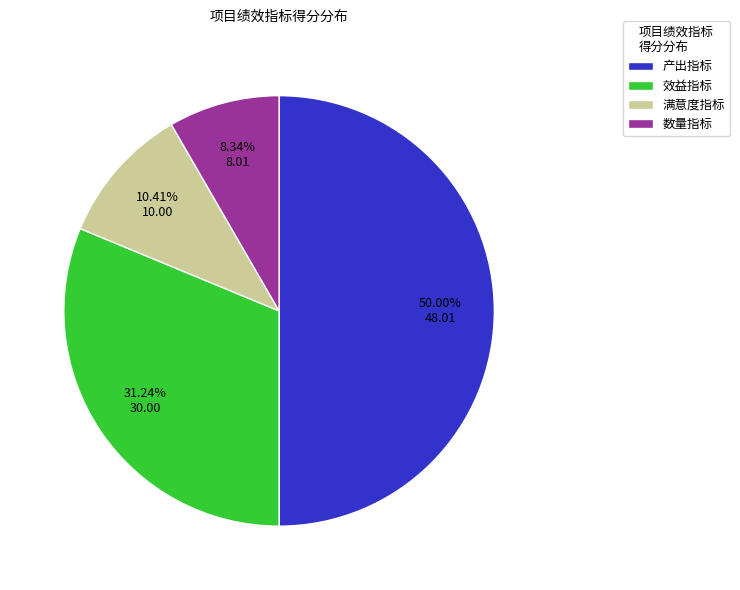

Does 效益指标 represent more than half of the total?

No